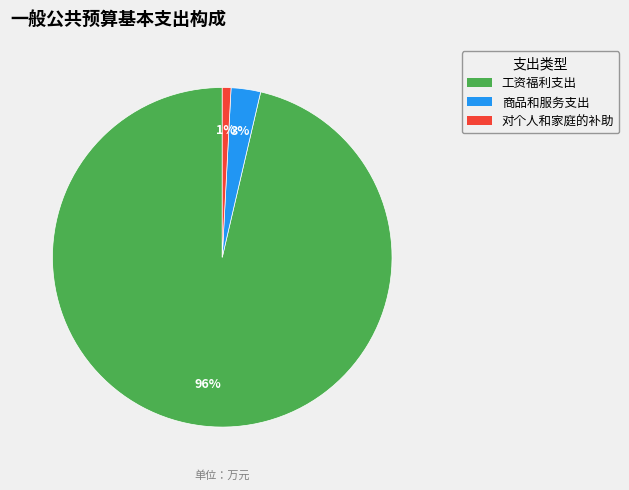

What percentage is the 对个人和家庭的补助 slice, to the nearest percent?

1%